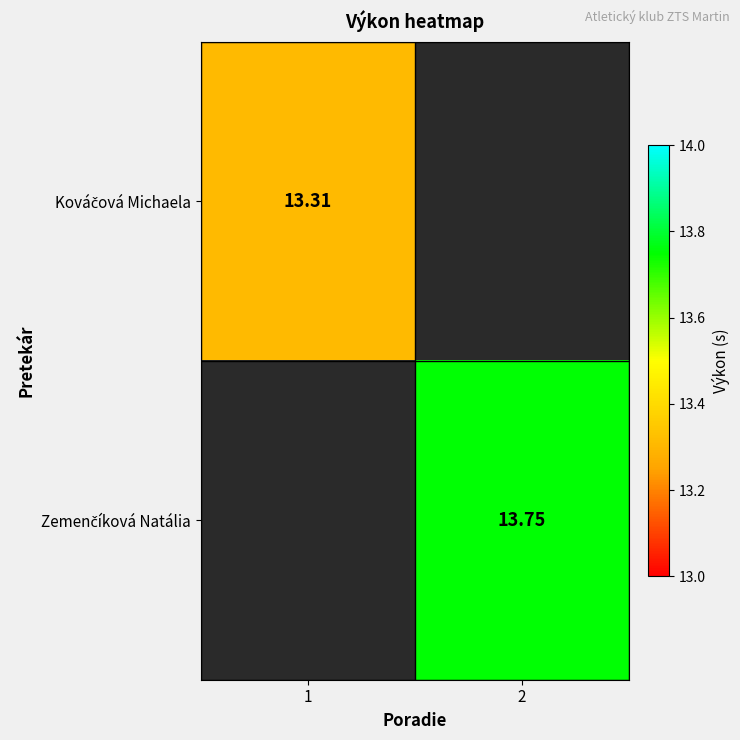

At which label is Kováčová Michaela closest to 13?

1